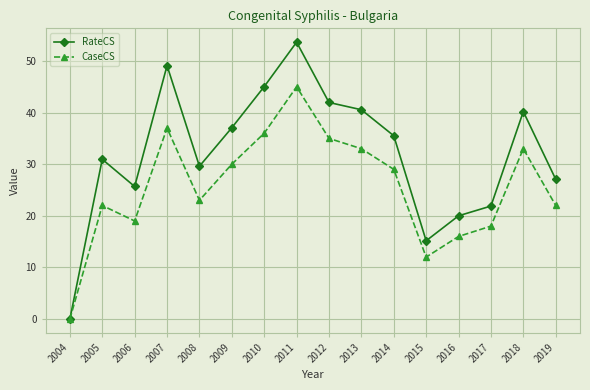

How many categories are shown in the chart?

16